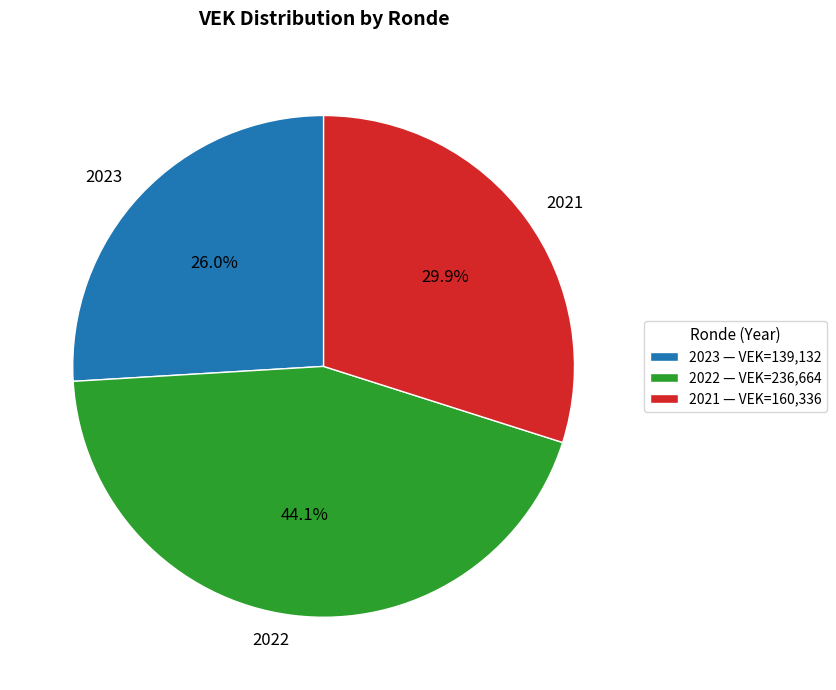

Is there a majority slice in this chart?

No